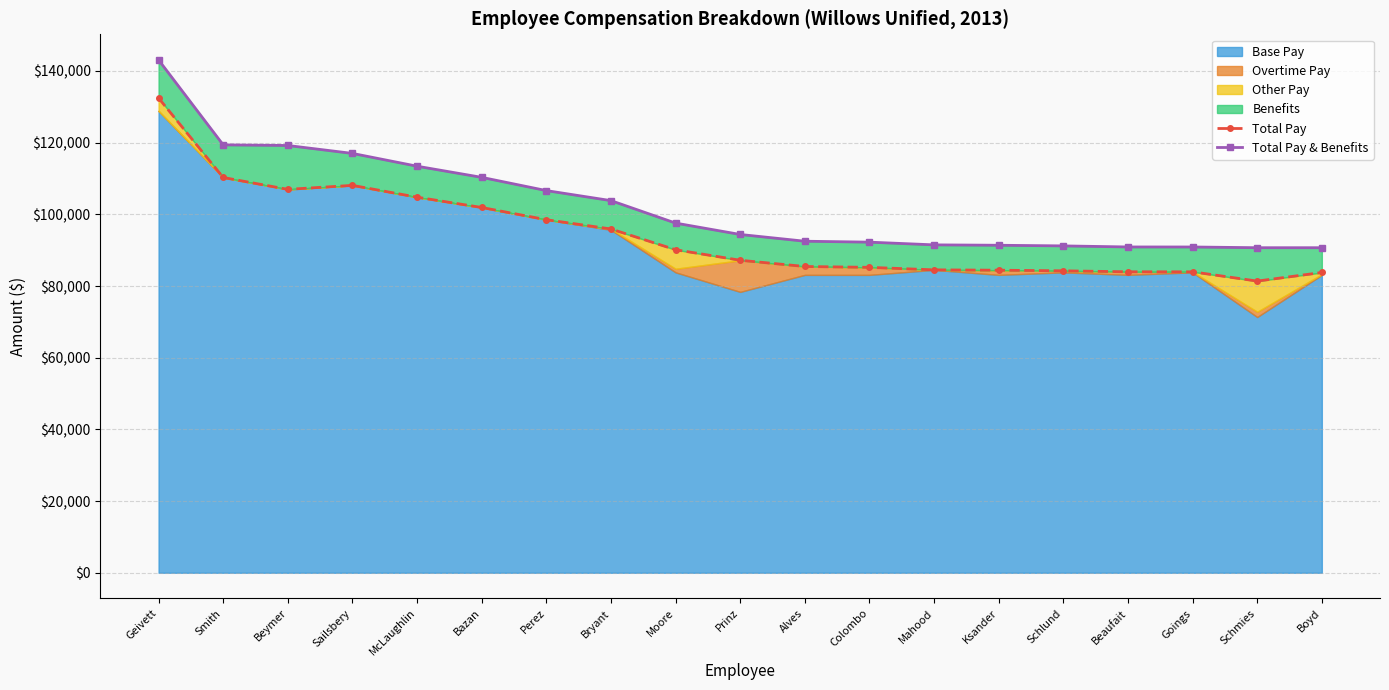

What is the label of the 2nd point from the left?

Smith